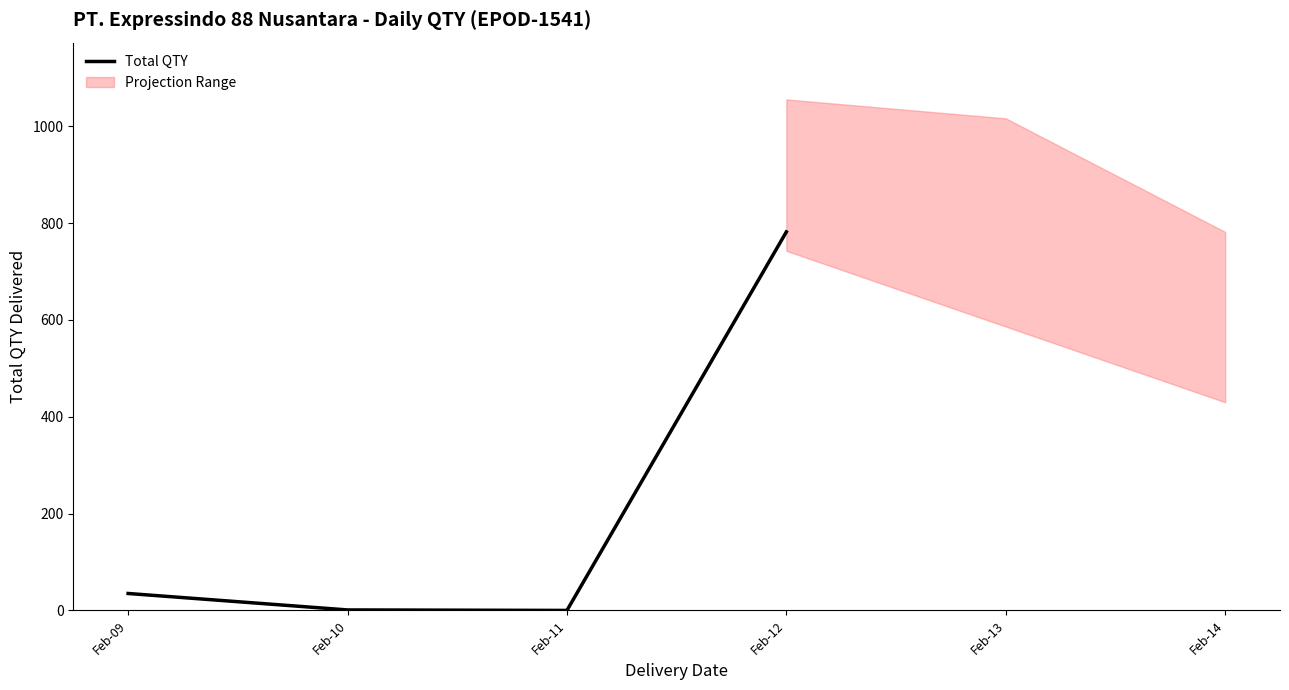

How many values are above zero?

3